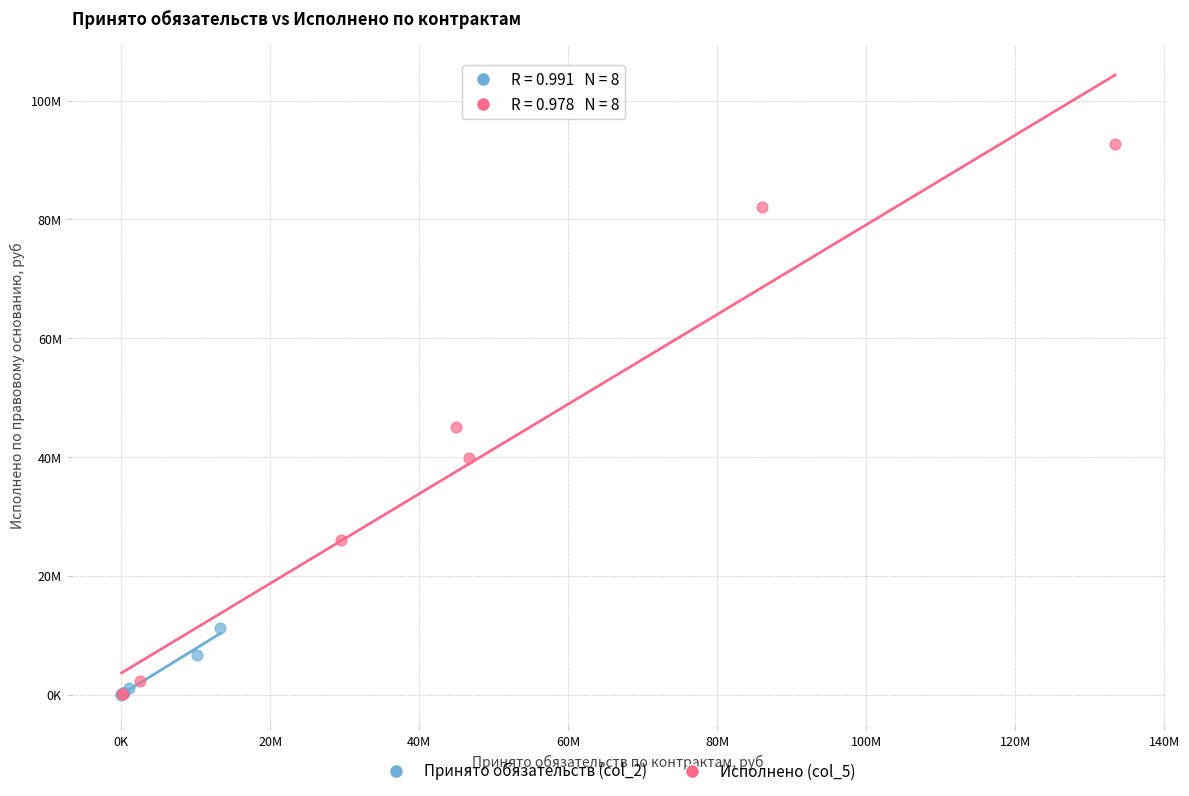

What are all the series names shown in the legend?

Принято обязательств (col_2), Исполнено (col_5)